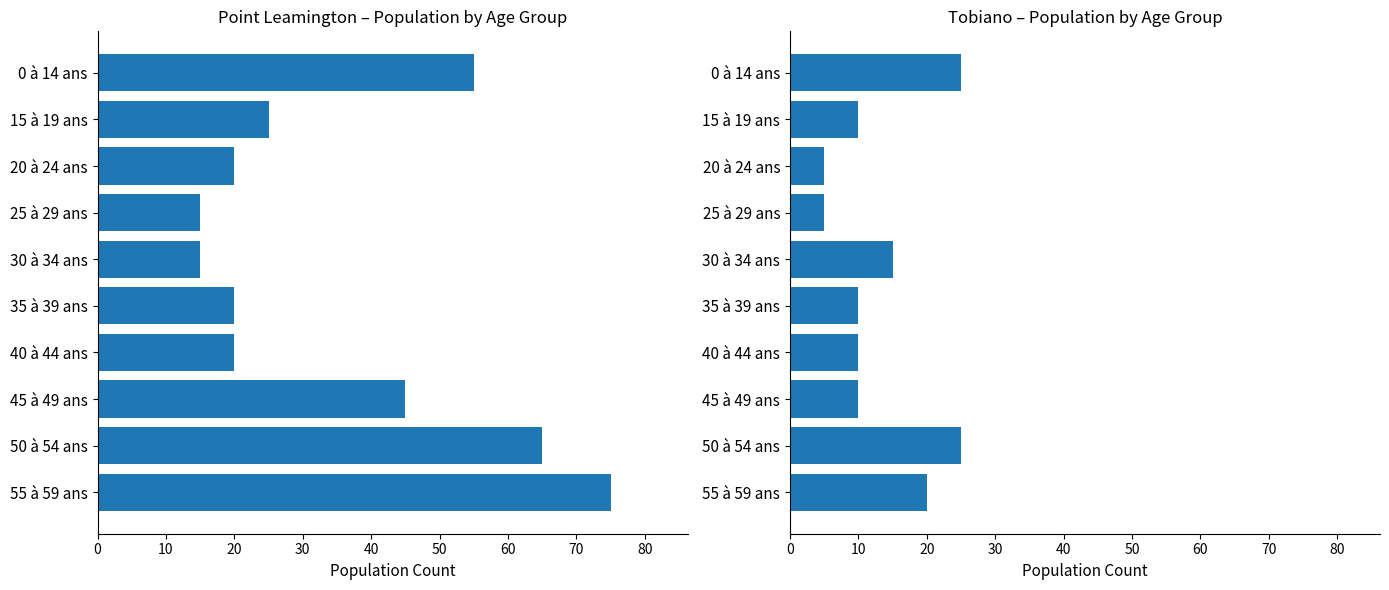

Between 25 à 29 ans and 35 à 39 ans, which series saw the biggest shift?

Point Leamington Total